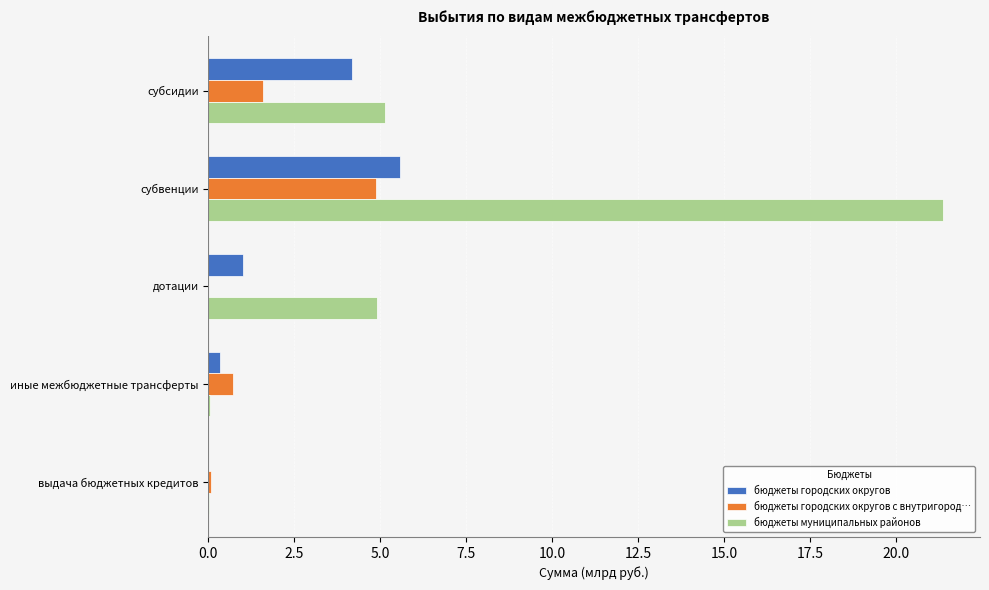

What is the sum of the бюджеты городских округов values at субвенции and дотации?

6.6